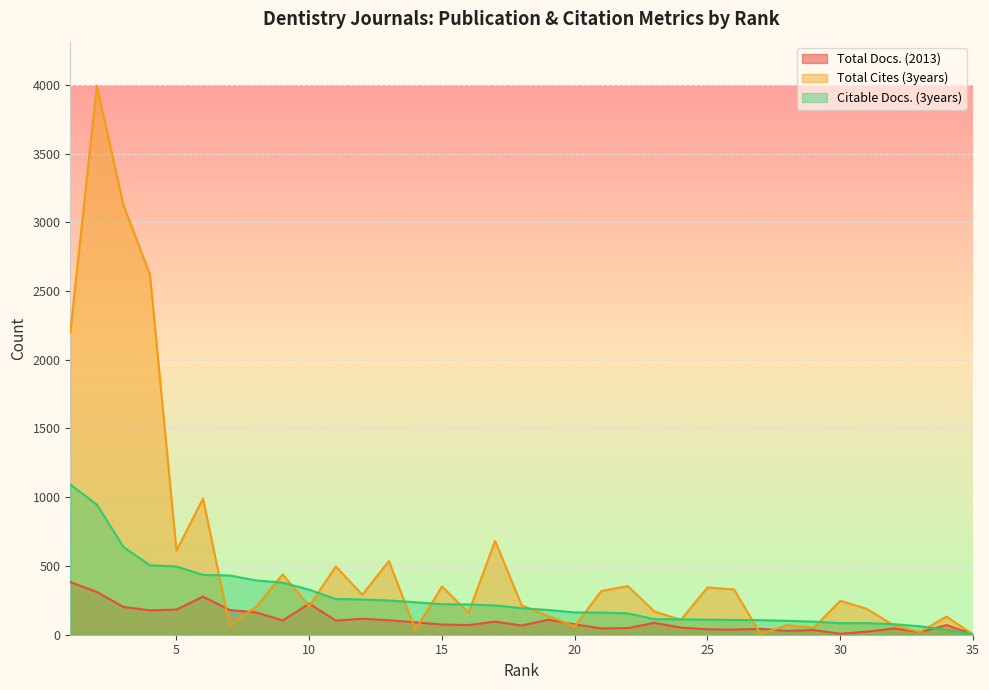

At which label does Total Docs. (2013) first exceed 75?

1